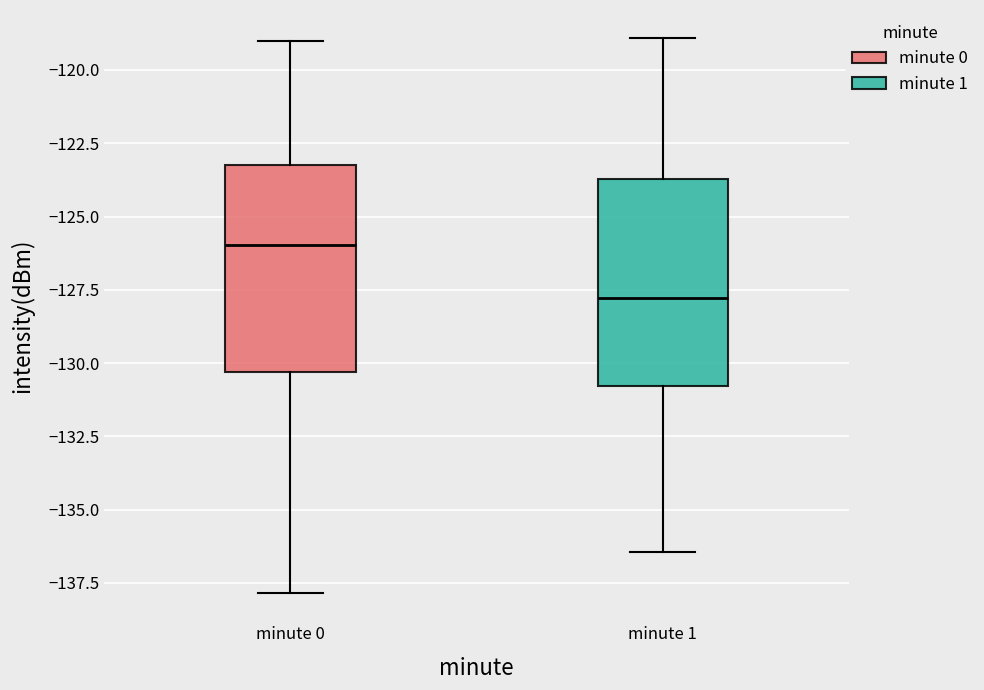

Which box has the lowest median line?

minute 1